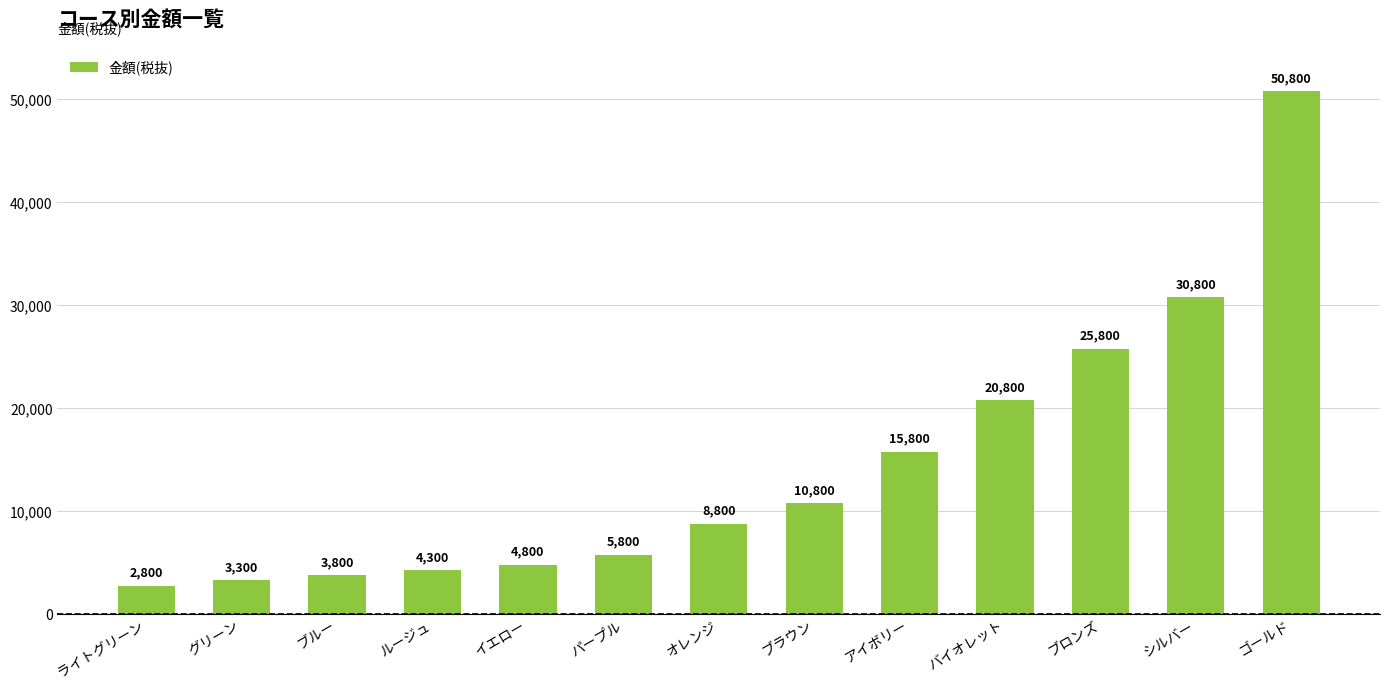

What is the maximum value shown in the chart?

50800